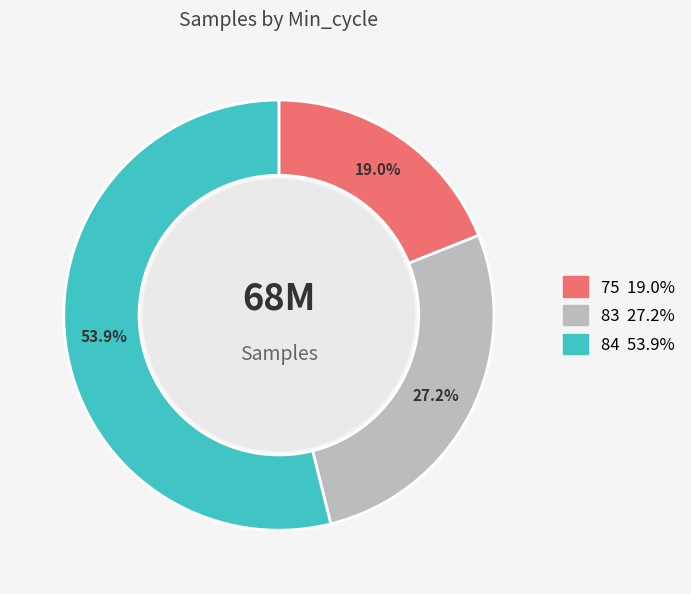

Is there a majority slice in this chart?

Yes